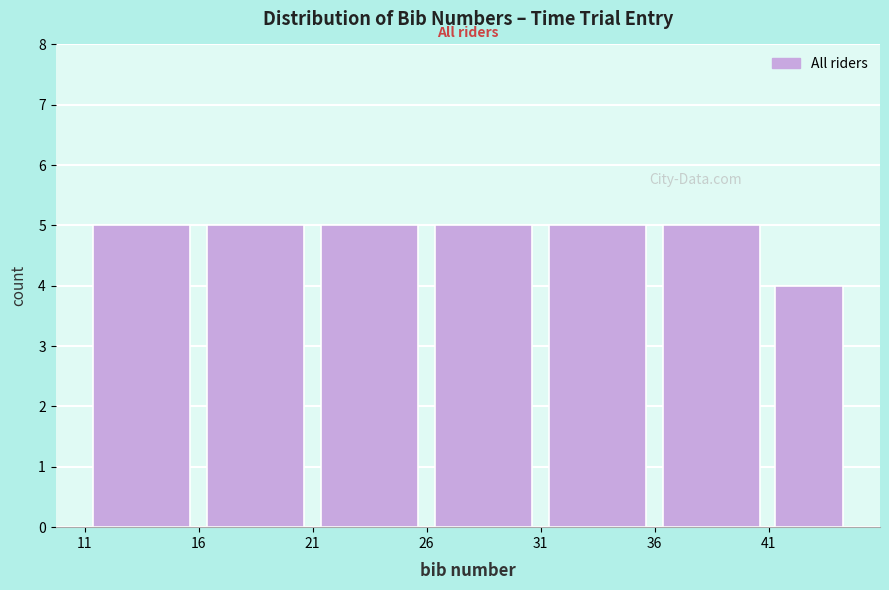

What is the height of the bar covering 41.0 to 44.5 on the x-axis? The values are not printed on the chart, so give them approximately, as read against the axis.

4